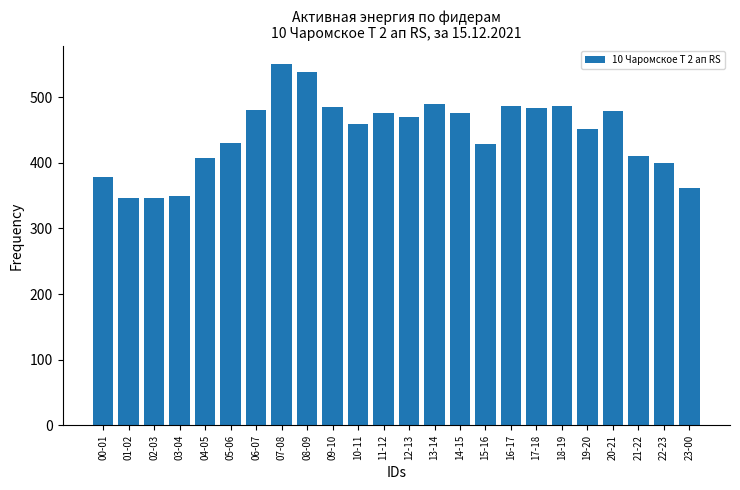

What is the approximate value at 09-10?

484.8